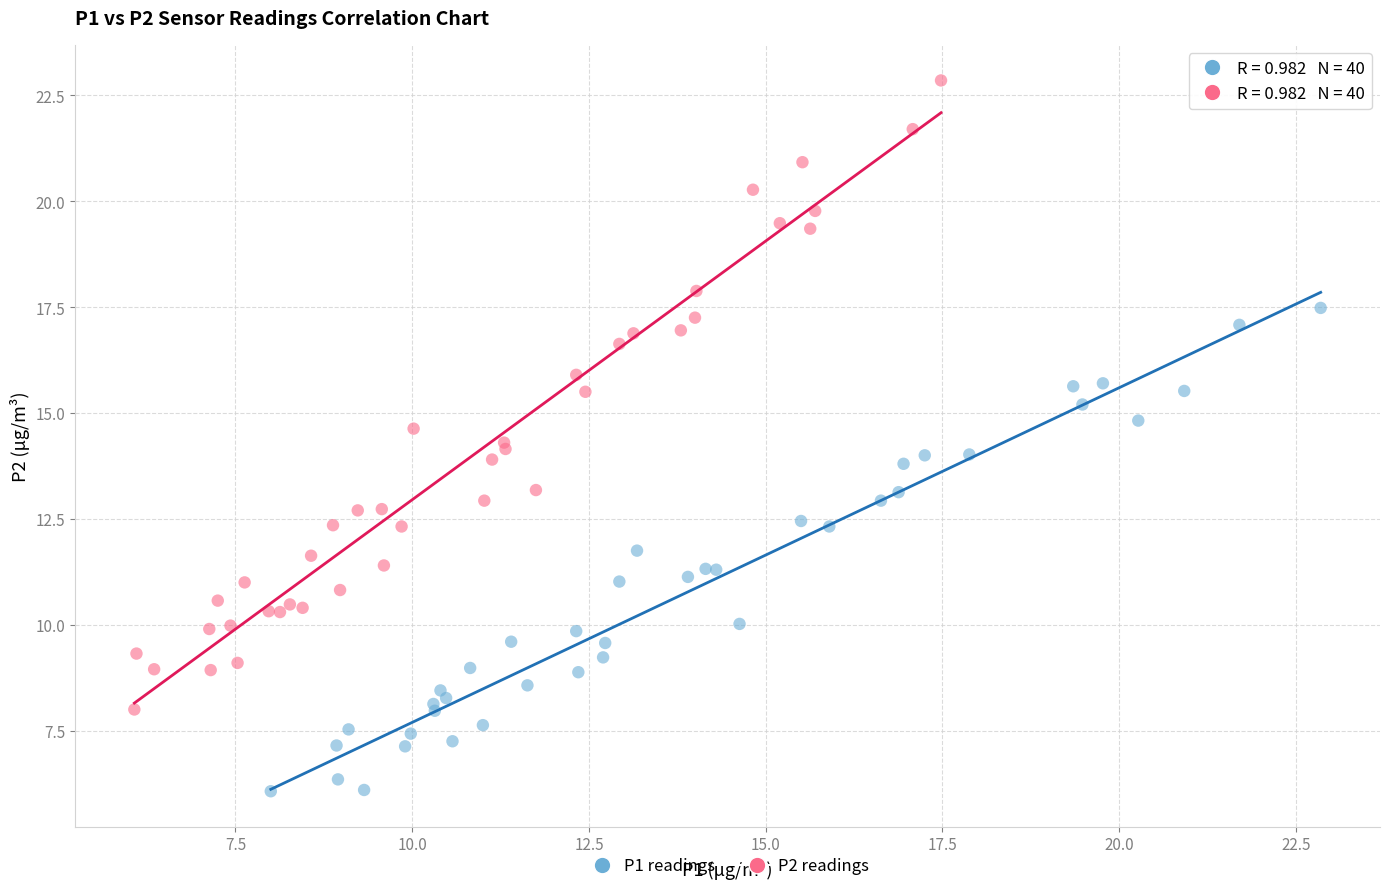

Which series reaches the minimum Y coordinate?

P1 readings